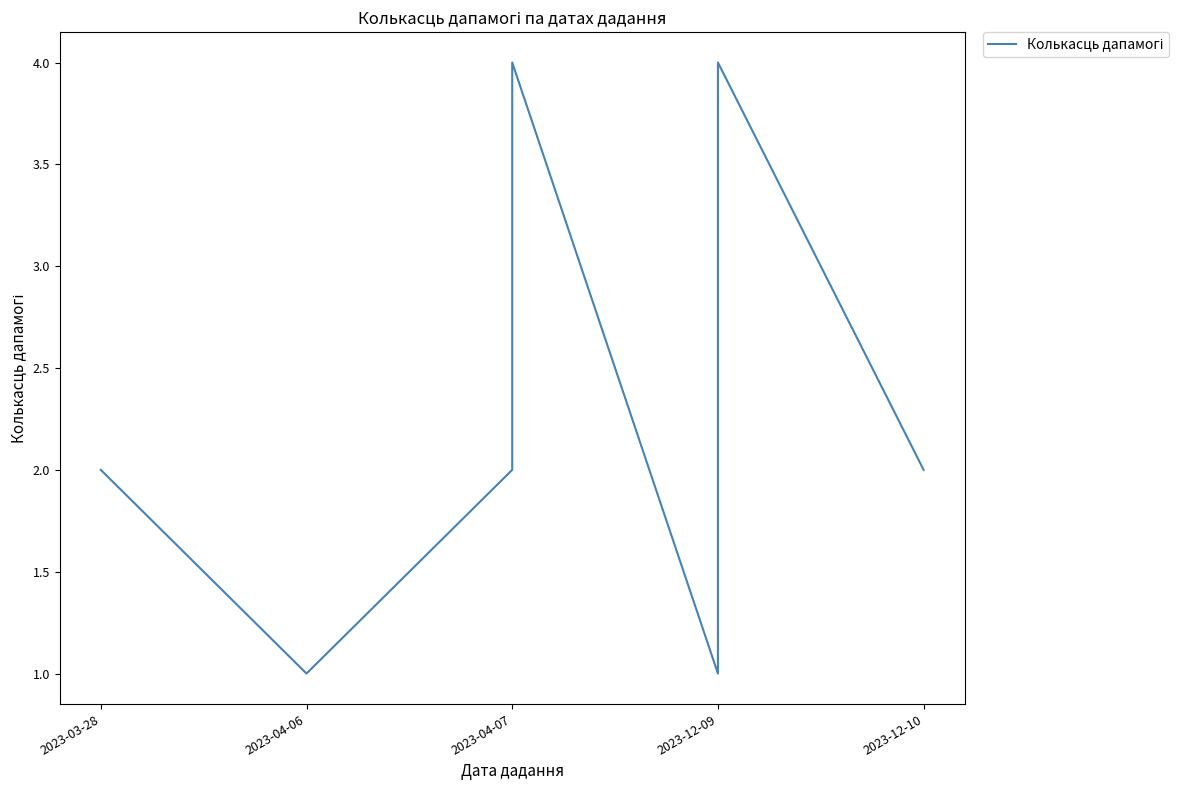

The chart shows a value of 5 at 2023-04-07. True or false?

False